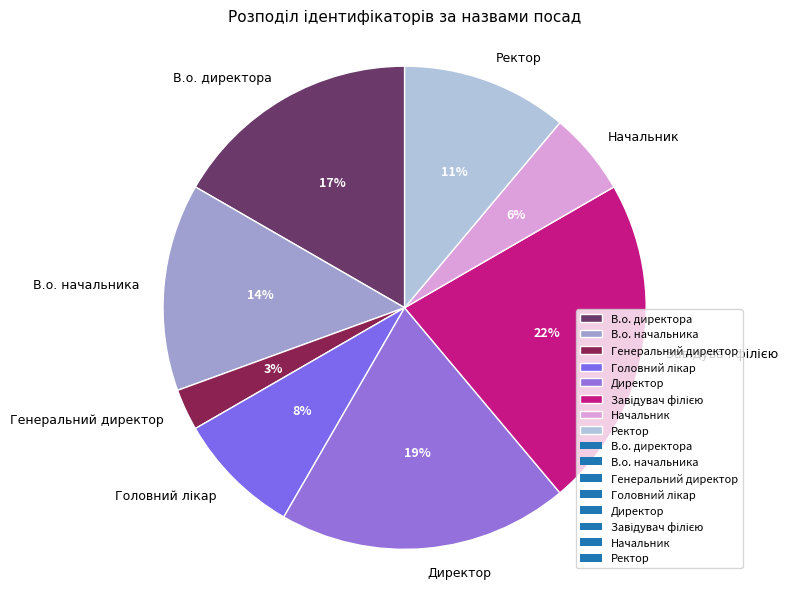

Is there any slice that represents more than half of the pie?

No